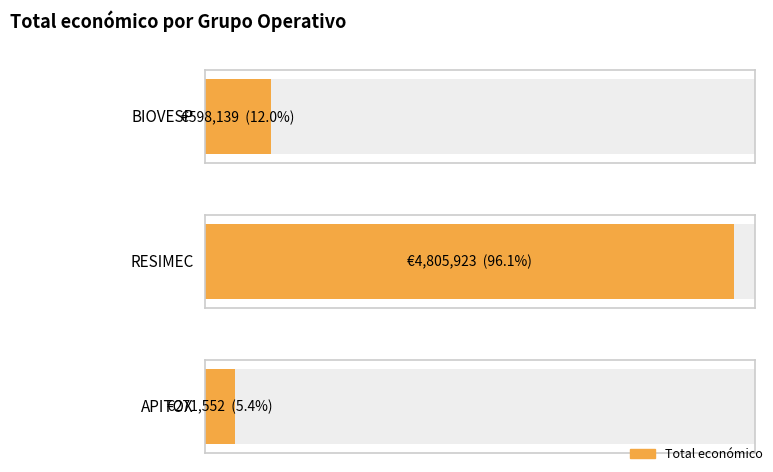

What position from the right is BIOVESP?

3